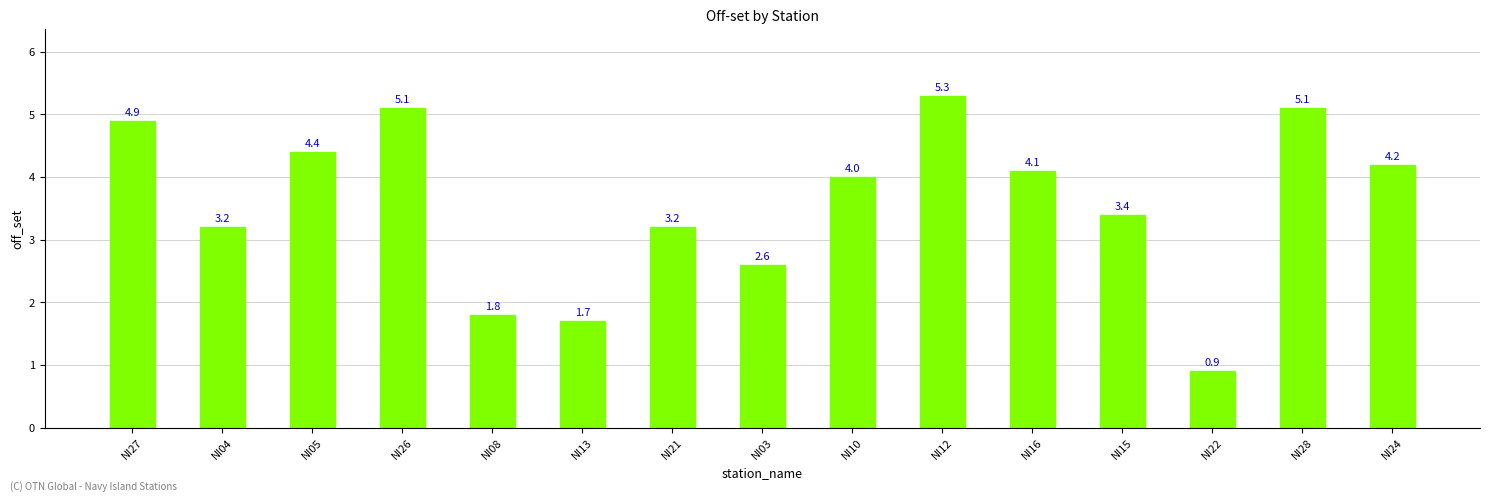

The value at NI13 is 2.2. True or false?

False